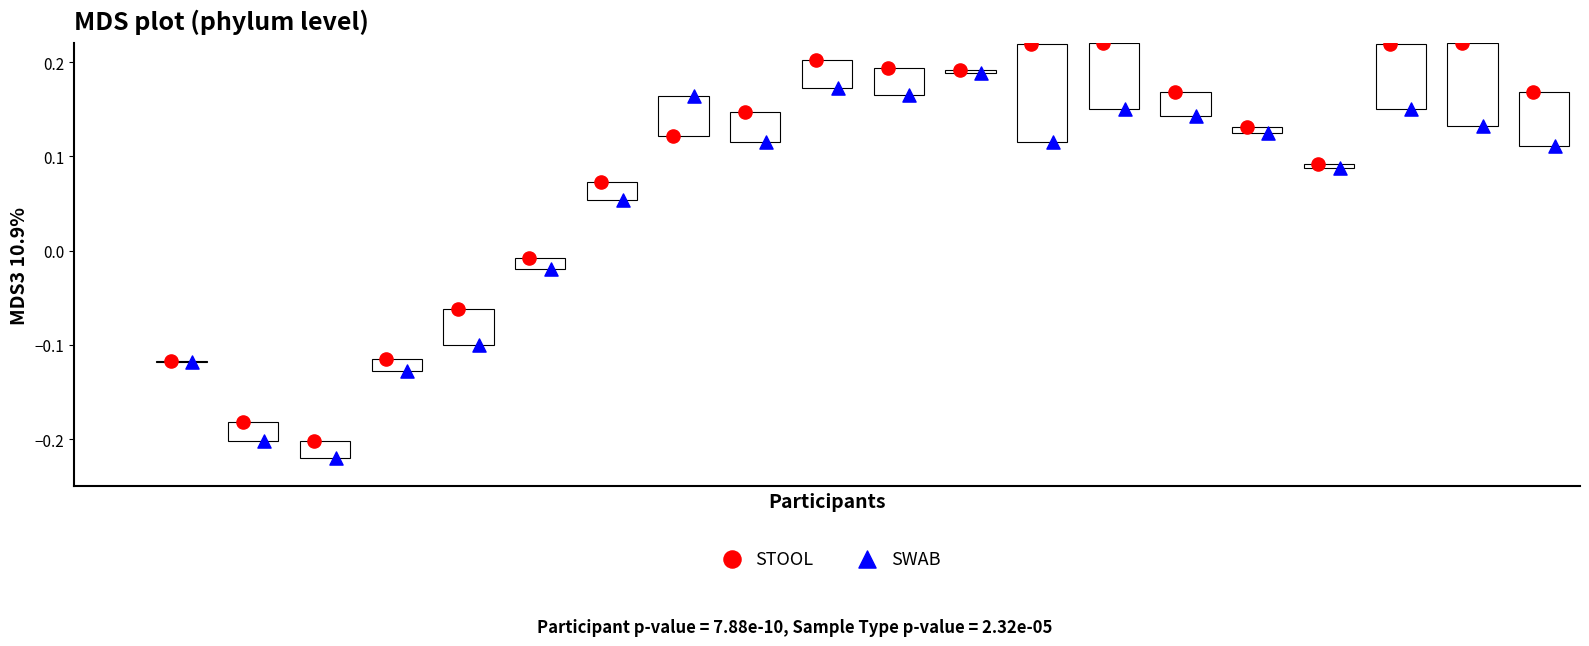

Which series has the widest spread of Y values?

STOOL